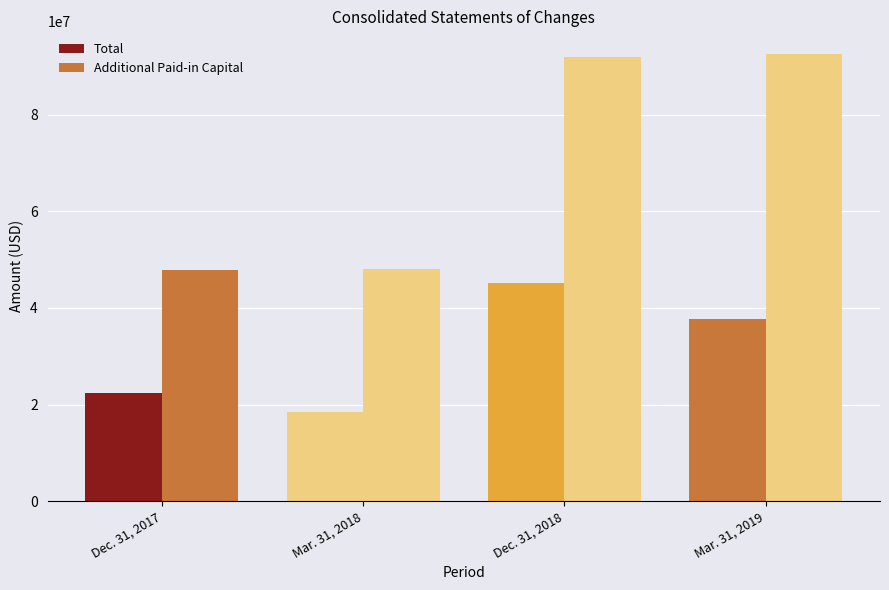

What is the greatest value displayed?

92586619